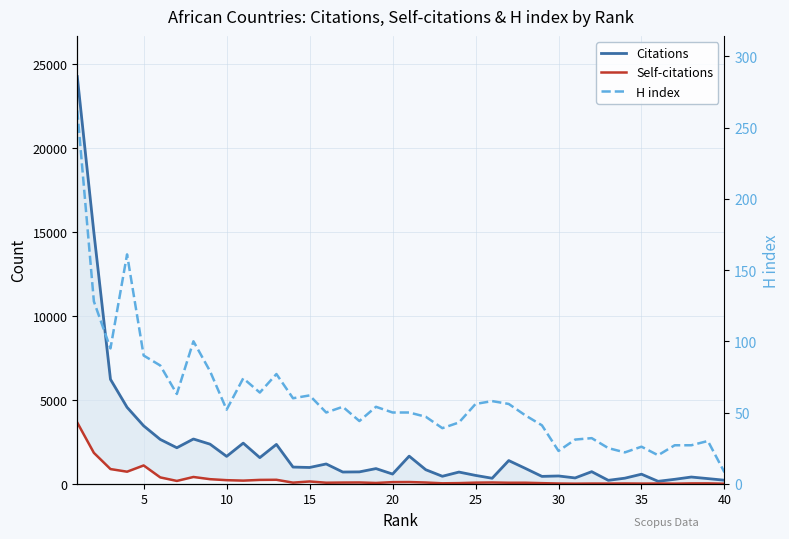

Is the value of Citations at 16 greater than the value of Self-citations at 31?

Yes